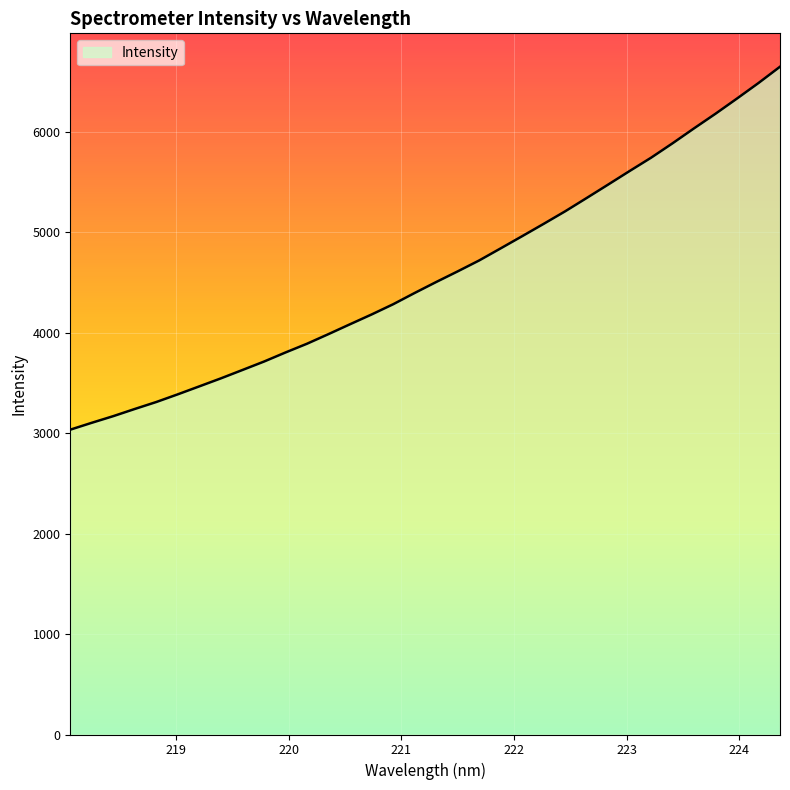

True or false: the data has more than 0 interior local peaks.

False